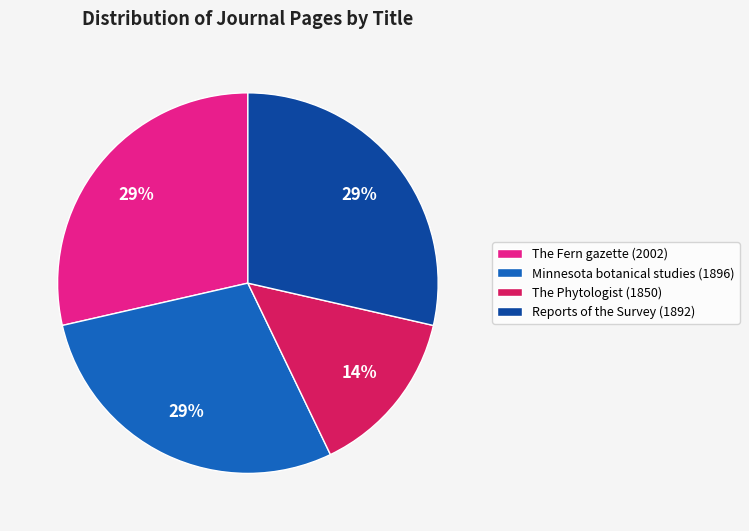

To the nearest percent, what is the combined percentage of The Fern gazette (2002) and Reports of the Survey (1892)?

57%